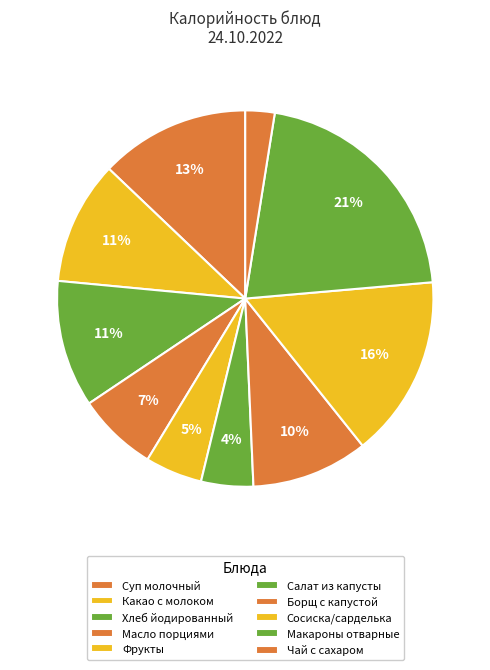

Count the number of slices in the pie.

10